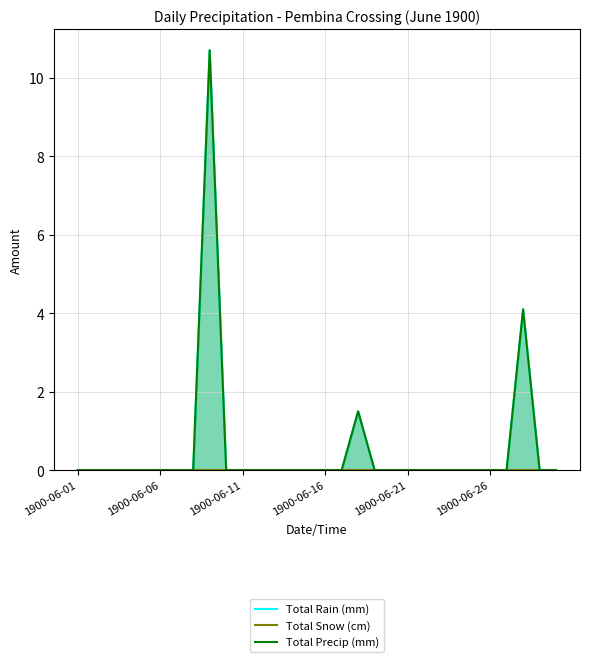

True or false: Total Snow (cm) has more than 0 interior local peaks.

False